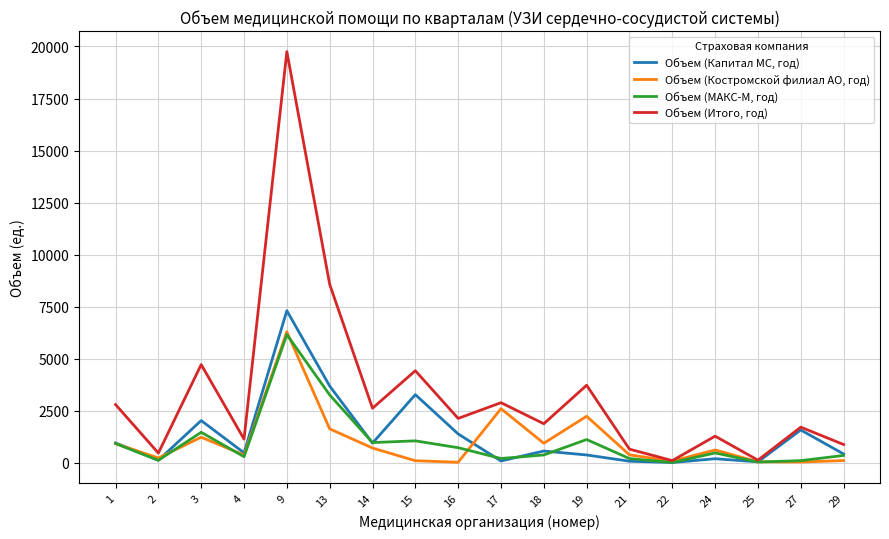

What is the sum of all Объем (Итого, год) values?

59841